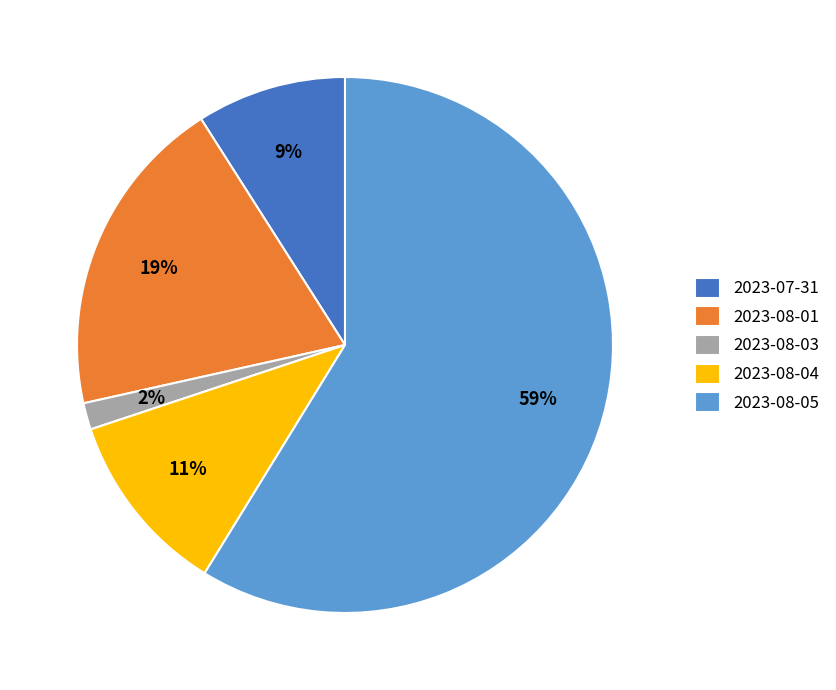

Which category has the biggest portion of the pie?

2023-08-05